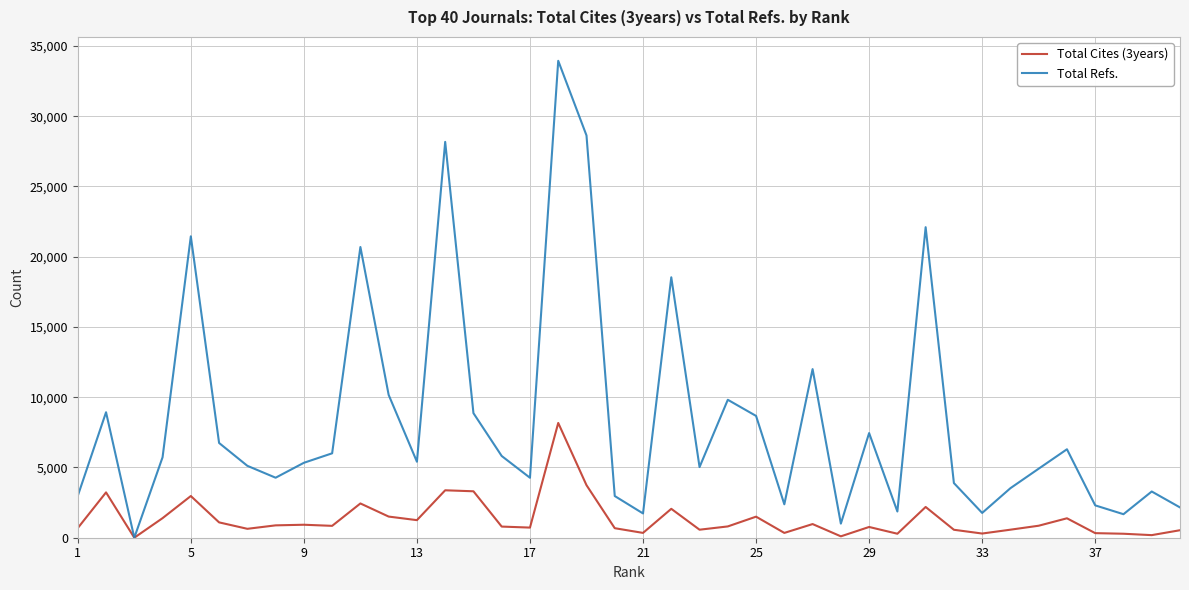

Which series has the largest total across all categories?

Total Refs.